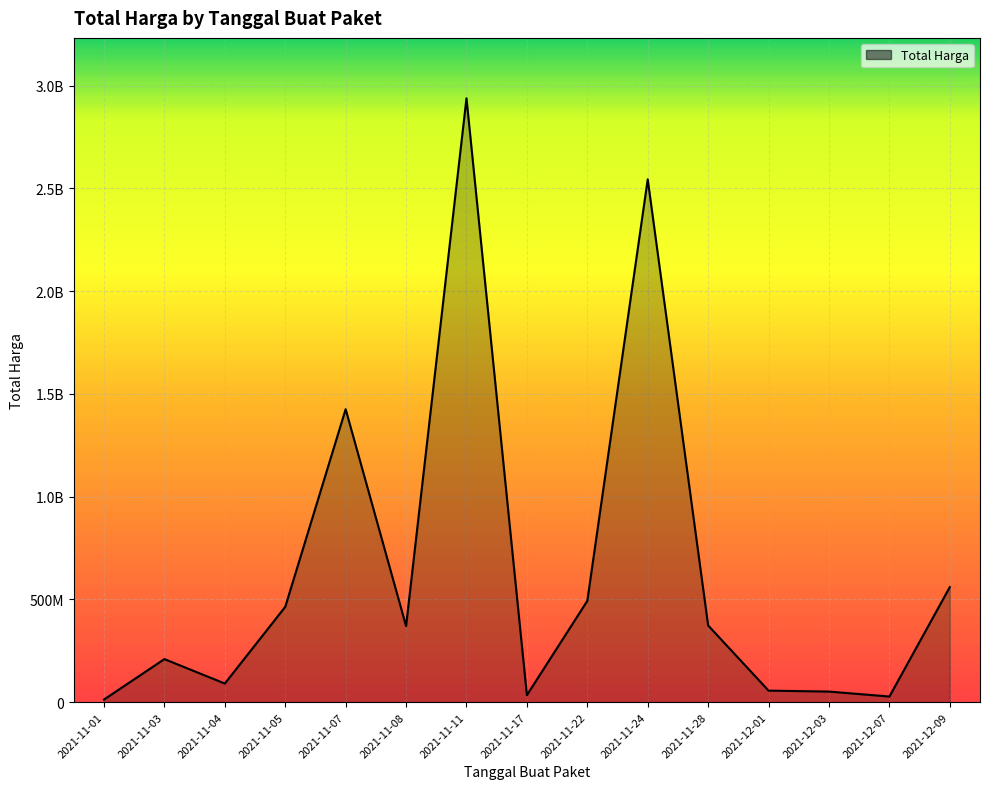

Does the chart have visible grid lines?

Yes